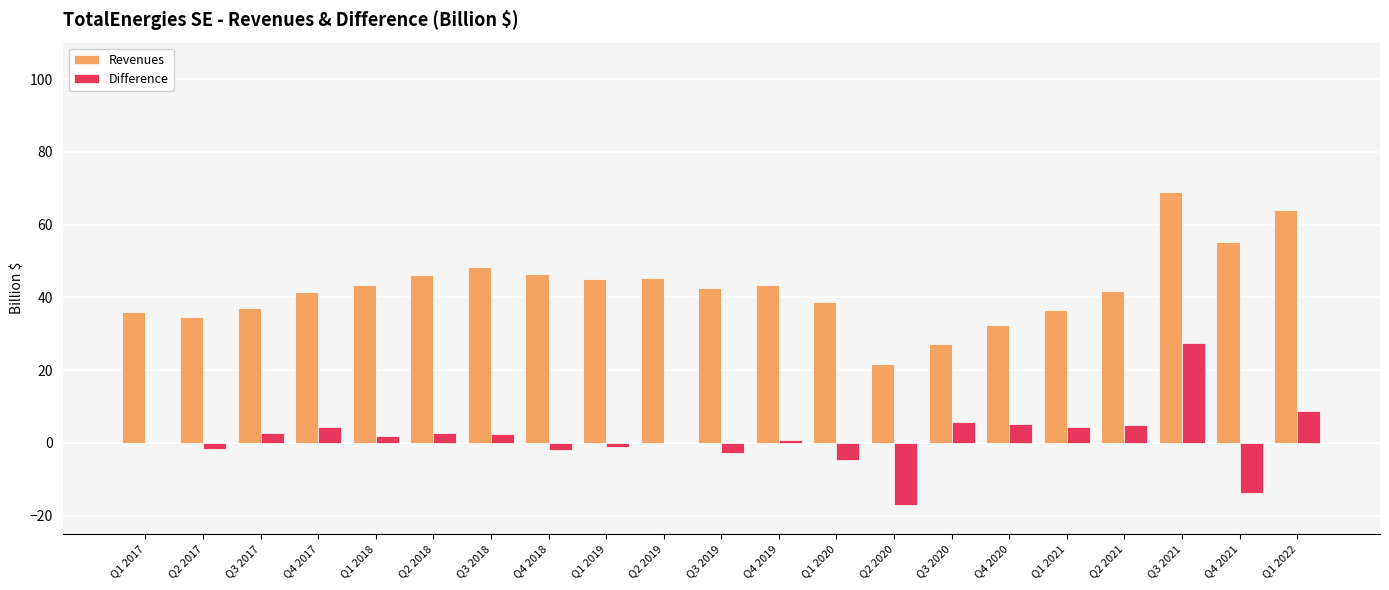

What is the spread (max minus min) of values at Q4 2018?

48.4